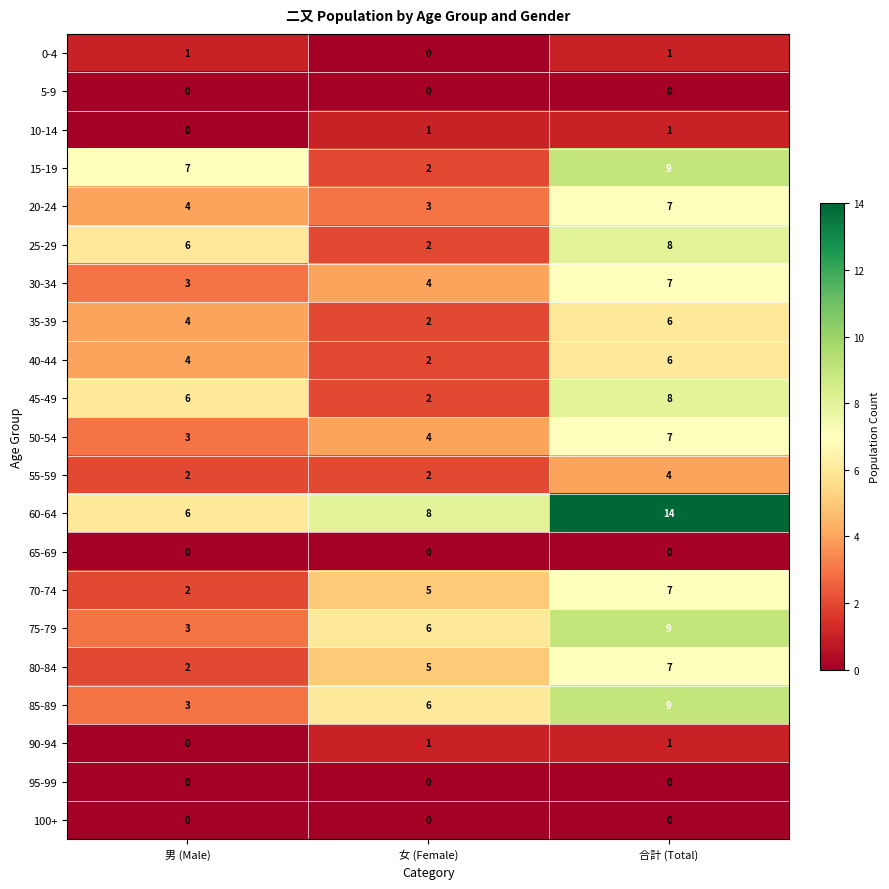

What is the difference between the highest and lowest values at 女 (Female)?

8